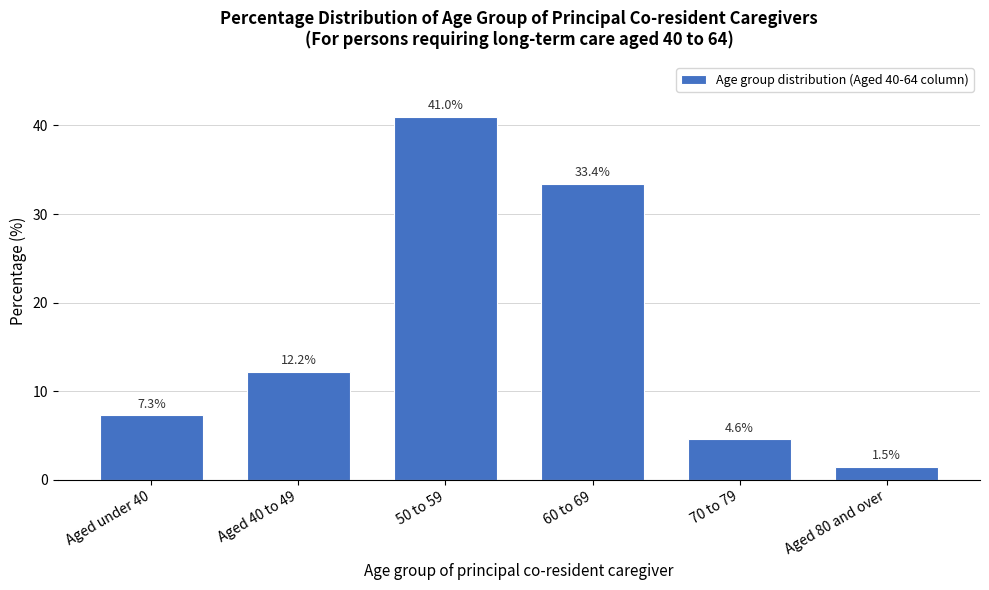

Reading right to left, list all the values displayed in this chart.

1.5	4.6	33.4	41.0	12.2	7.3